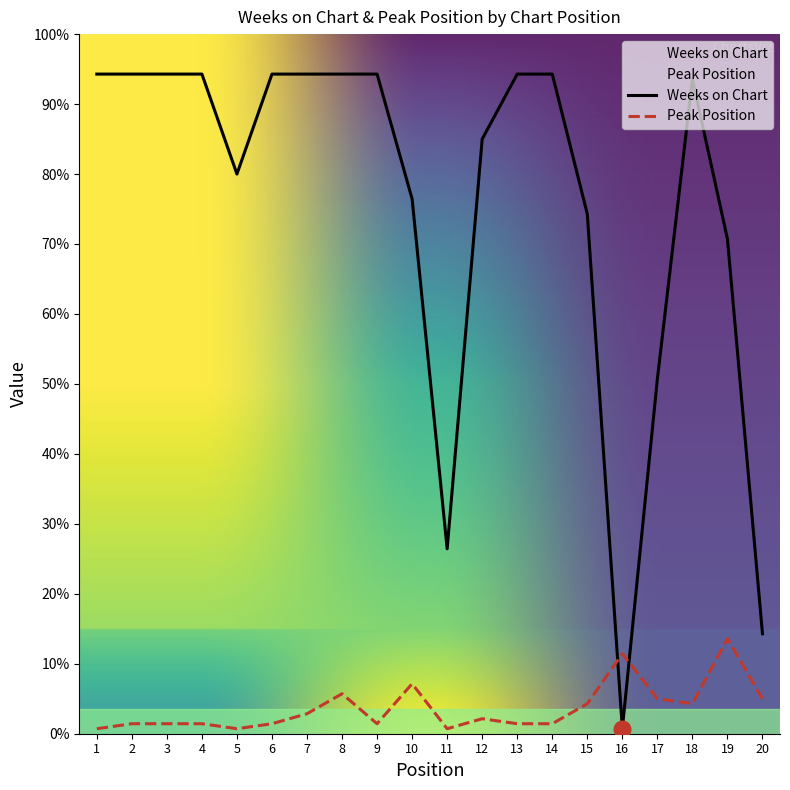

Is it true that Peak Position equals 6 at 15?

True